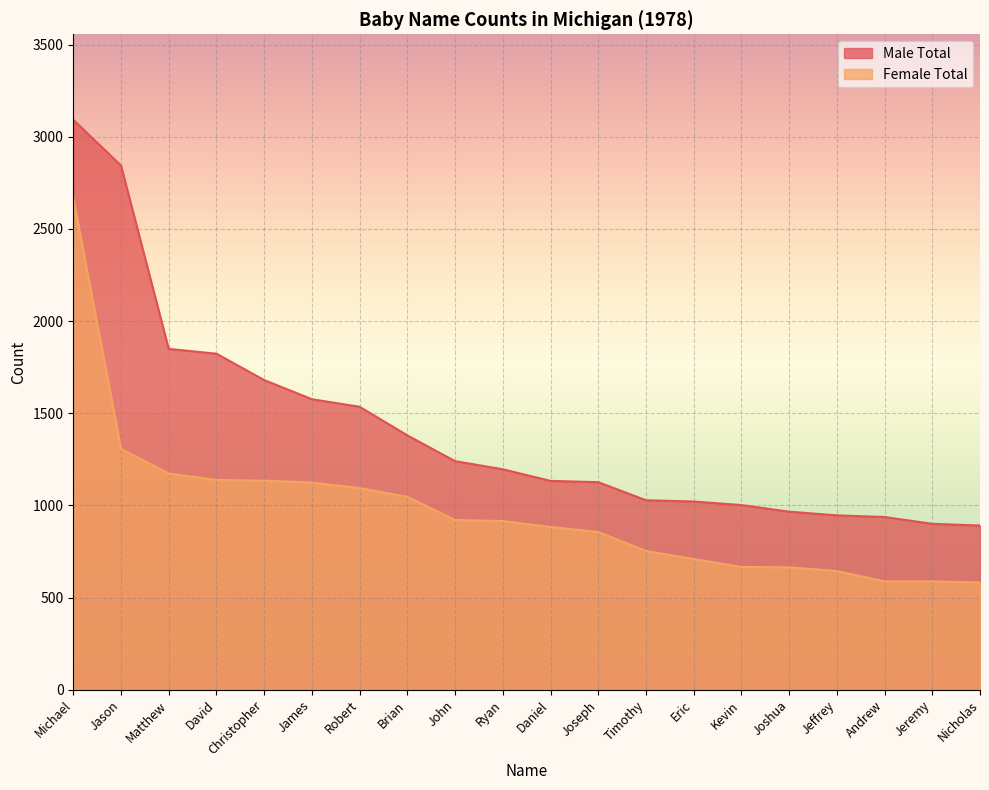

What is the label of the 15th point from the left?

Kevin